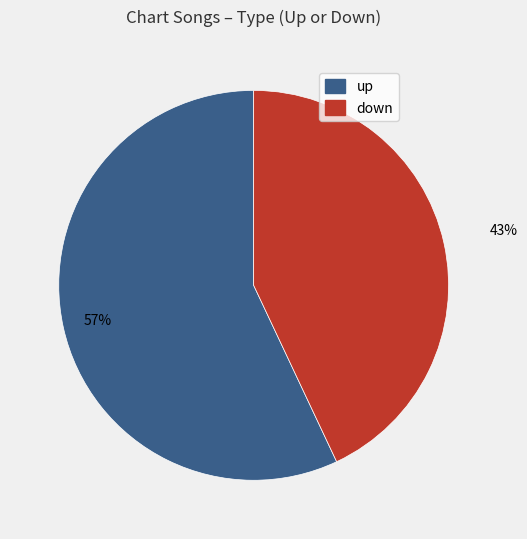

To the nearest percent, what is the combined percentage of down and up?

100%